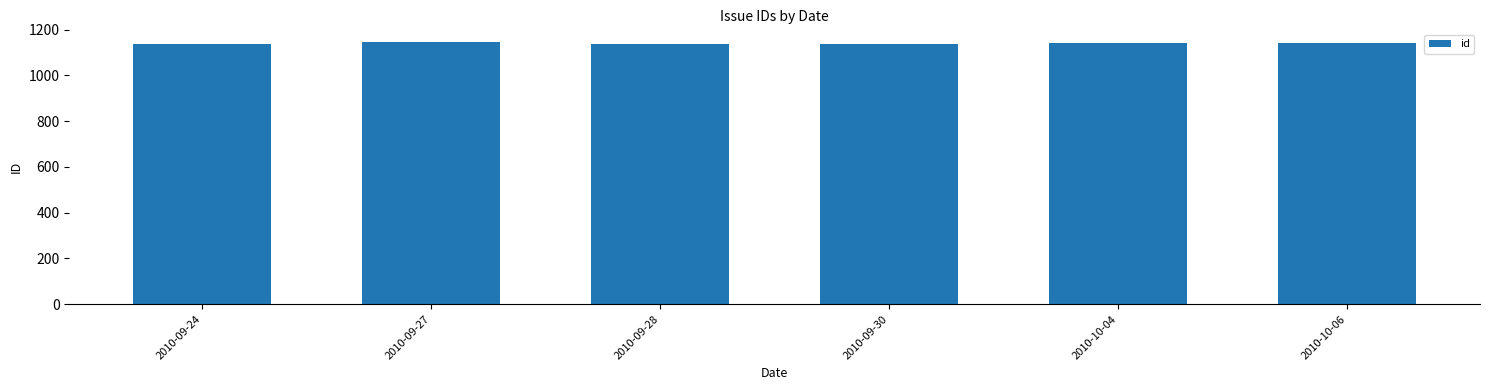

What is the sum of the values at 2010-10-06 and 2010-09-24?

2281